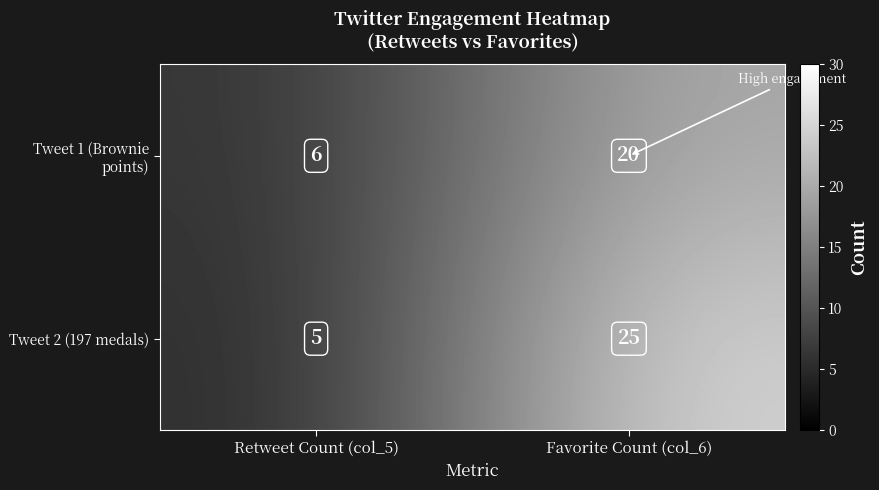

Between Retweet Count (col_5) and Favorite Count (col_6), which series saw the biggest shift?

Tweet 2 (197 medals)